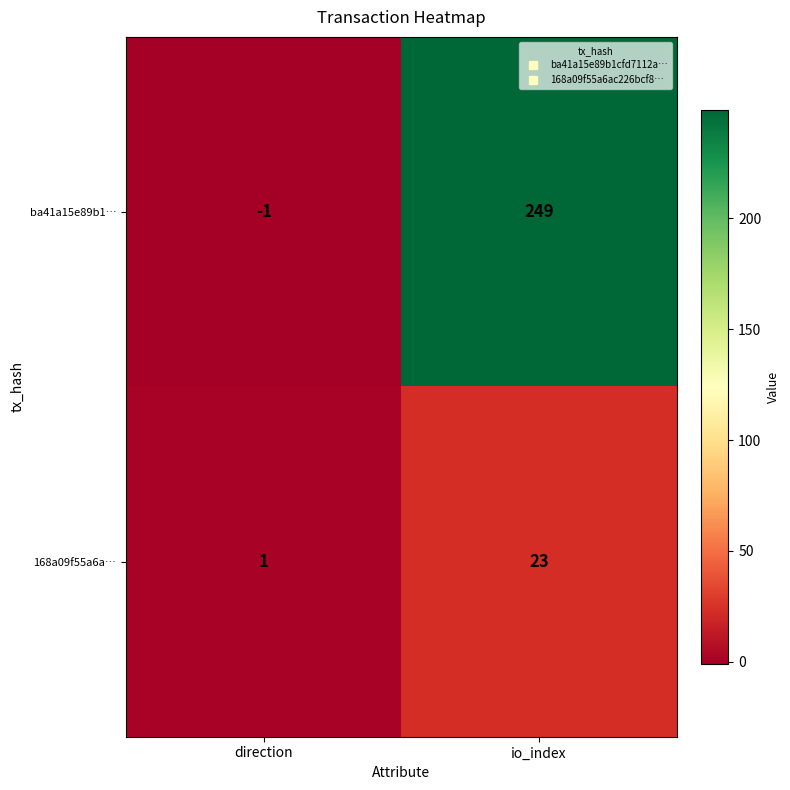

What is the average value of the ba41a15e89b1… series?

124